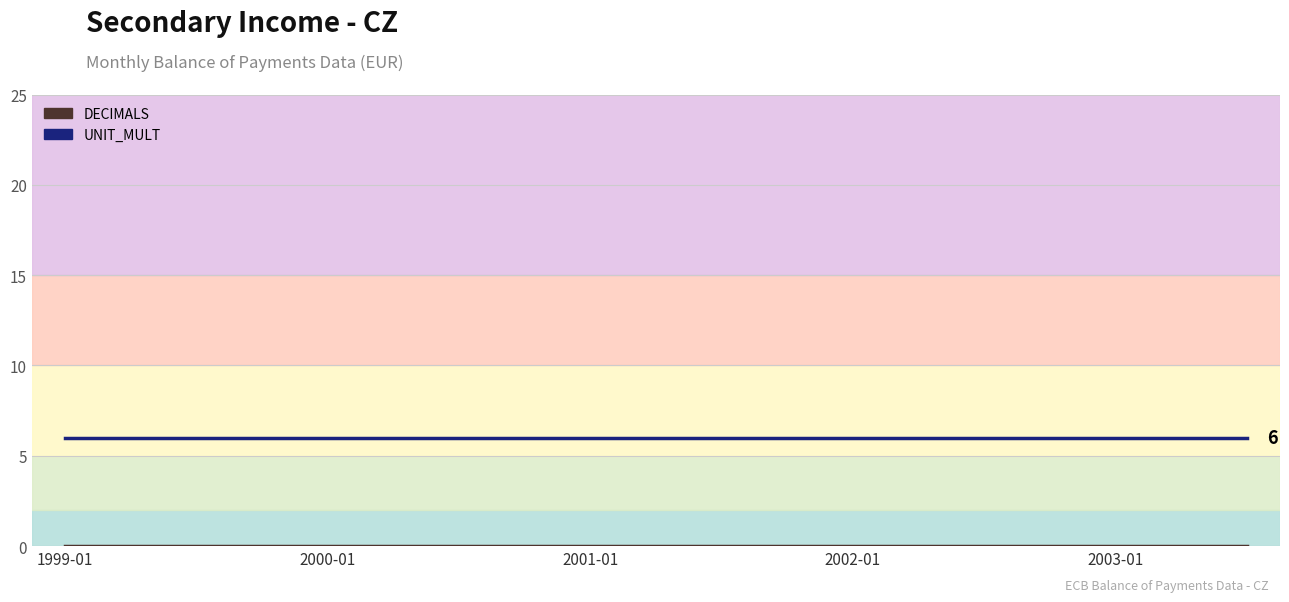

True or false: UNIT_MULT has a value of 11 at 7.

False